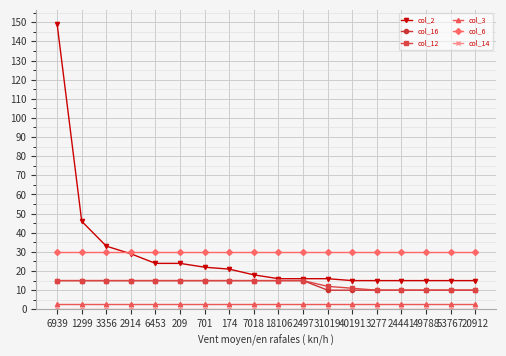

Count the number of categories in the chart.

18